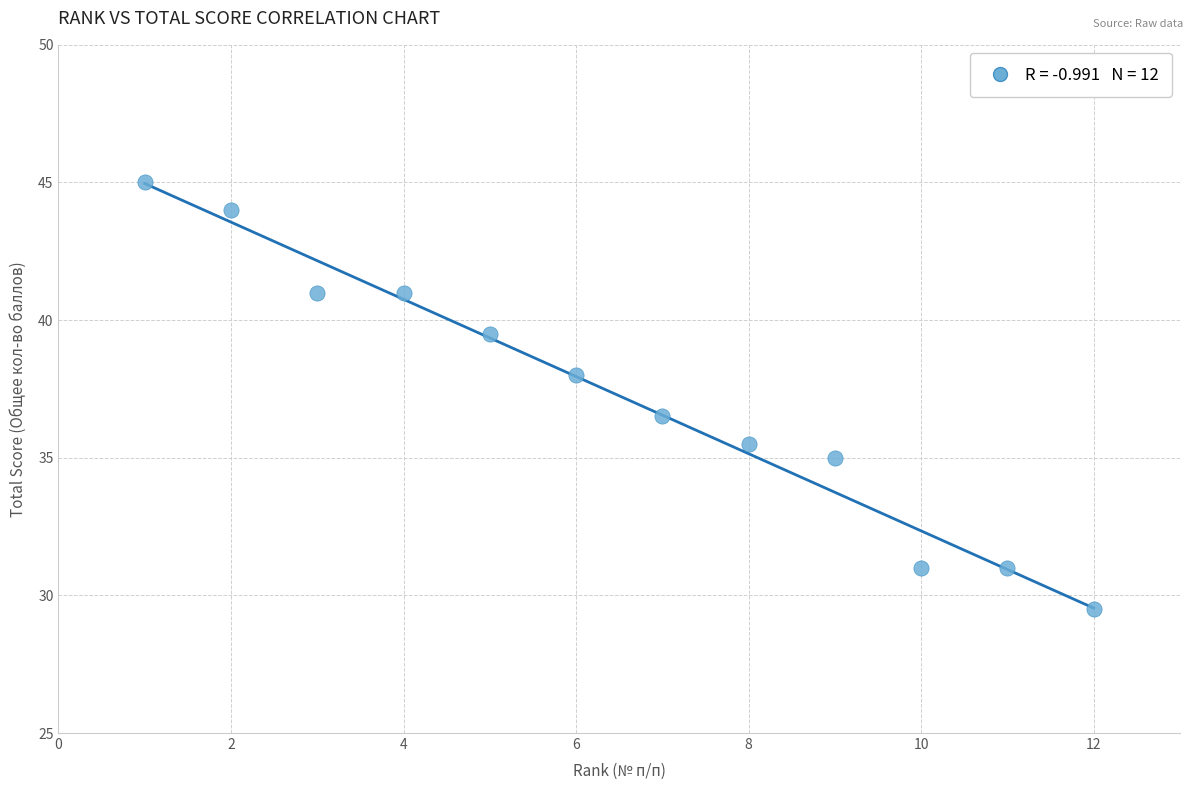

What Y value in the scatter plot is closest to 37?

36.5